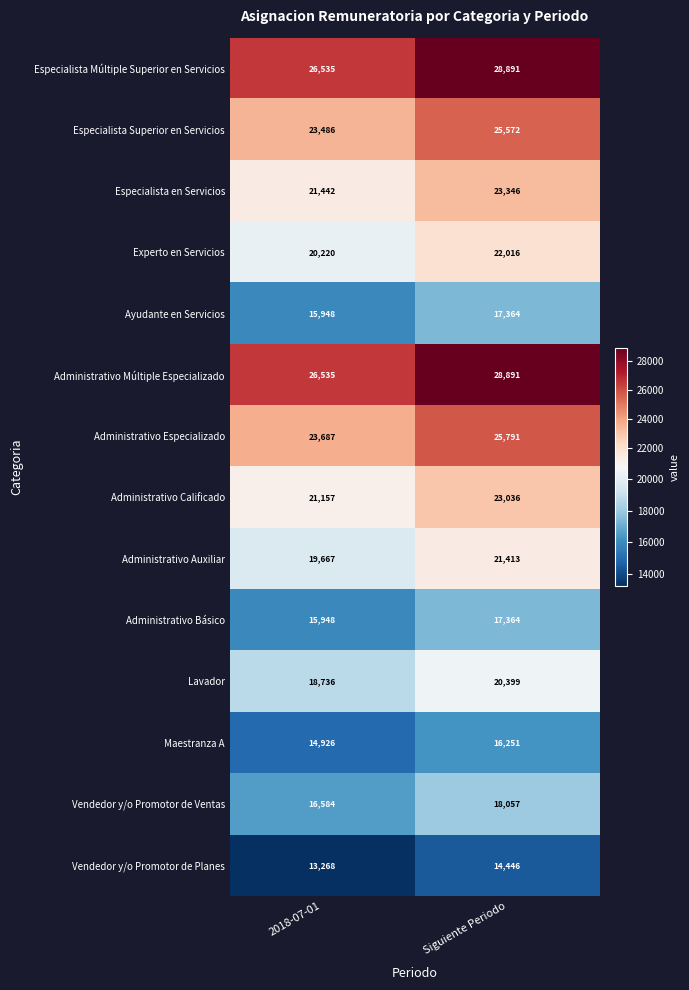

True or false: Experto en Servicios has a value of 20220 at 2018-07-01.

True